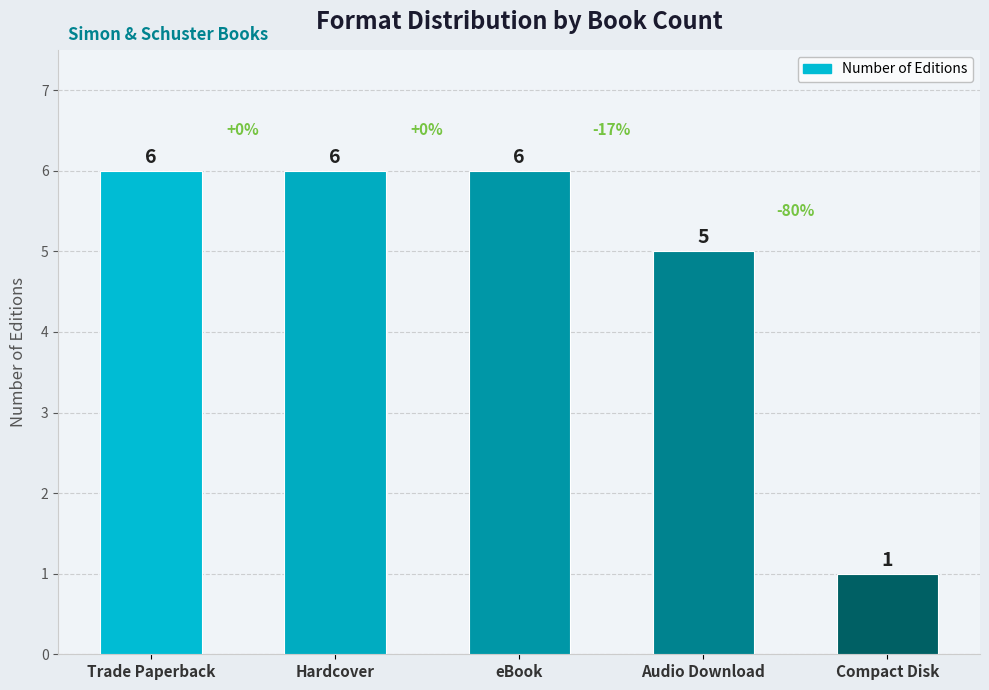

What is the value of the 2nd bar from the left?

6